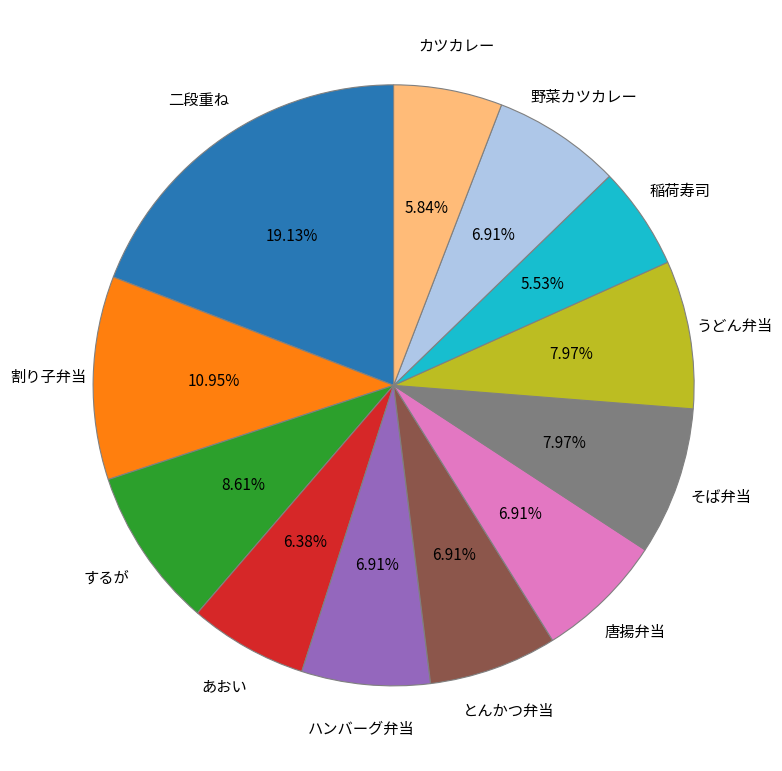

Does any single category account for the majority?

No